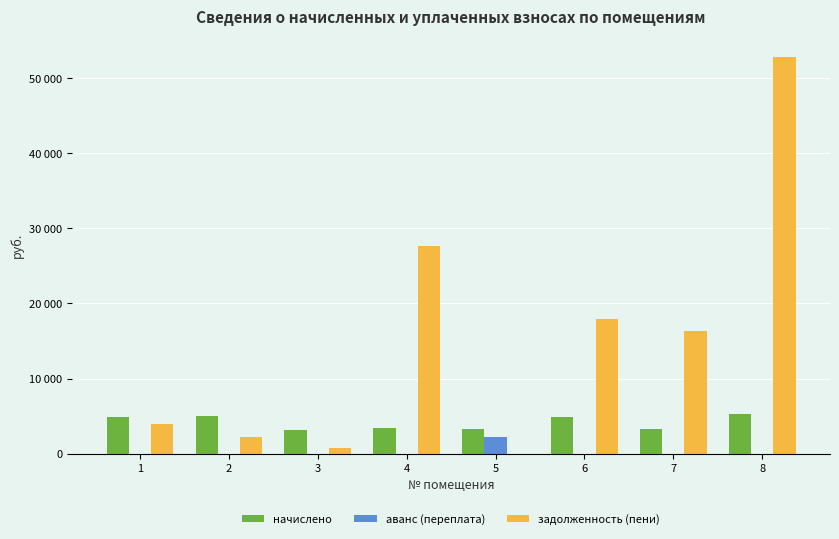

What are all the series names shown in the legend?

начислено, аванс (переплата), задолженность (пени)